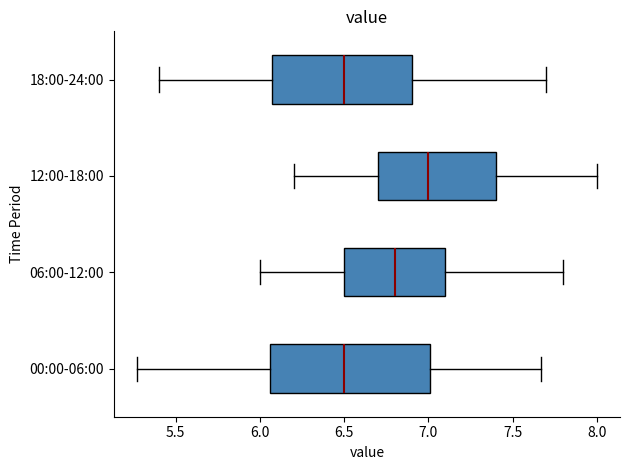

Reading bottom to top, transcribe this box plot: for each box, give where its median line is, the range the box spans, and where its two whiskers end, as read against the x-axis. The values are not printed on the chart, so give them approximately, as read against the axis.

00:00-06:00: median 6.50, box 6.05 to 7.00, whiskers 5.25 to 7.65
06:00-12:00: median 6.80, box 6.50 to 7.10, whiskers 6.00 to 7.80
12:00-18:00: median 7.00, box 6.70 to 7.40, whiskers 6.20 to 8.00
18:00-24:00: median 6.50, box 6.10 to 6.90, whiskers 5.40 to 7.70